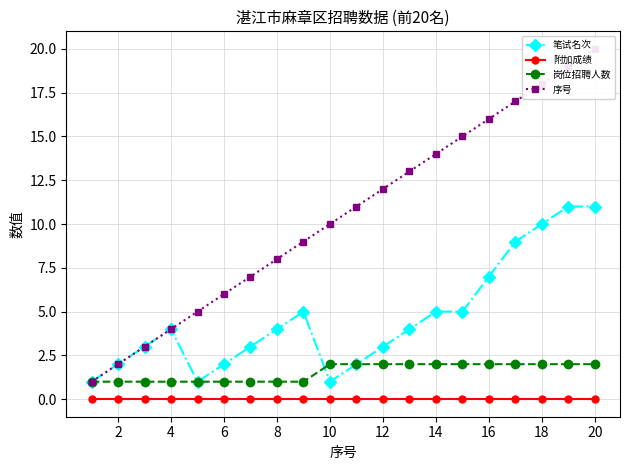

Is it true that 岗位招聘人数 equals 2 at 16?

True